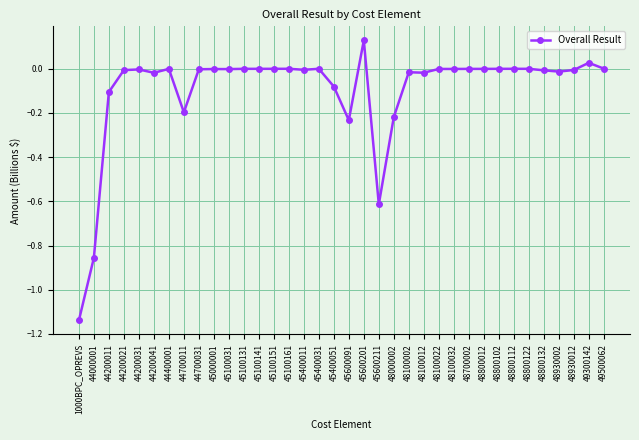

What is the sum of all values?

-3.4